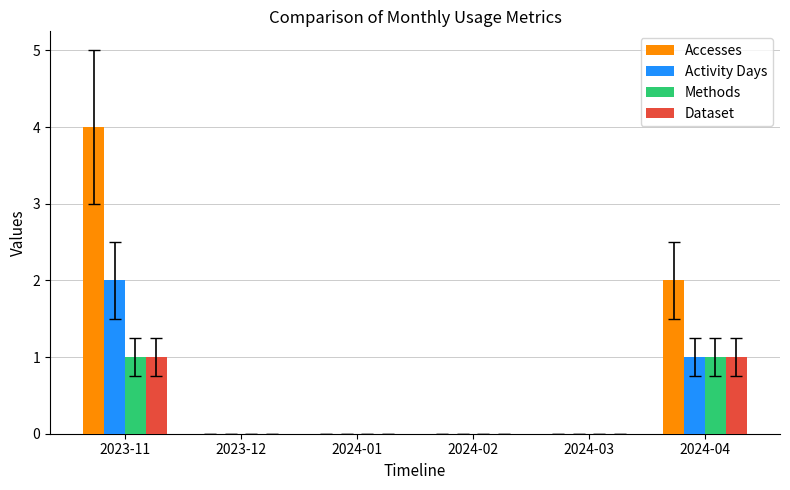

What is the total value across all series at 2024-04?

5